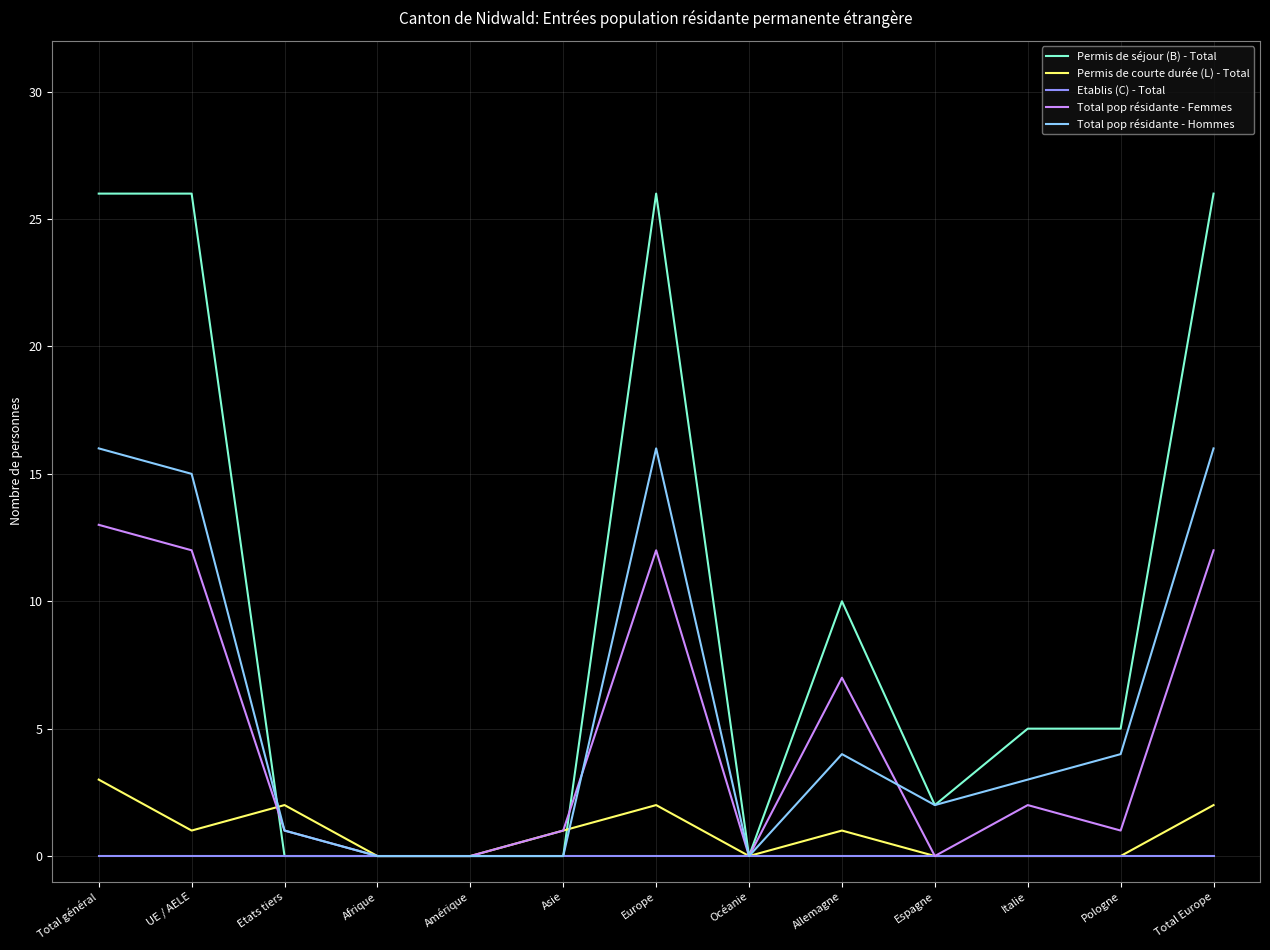

Rank the series by their maximum value, from highest to lowest.

Permis de séjour (B) - Total, Total pop résidante - Hommes, Total pop résidante - Femmes, Permis de courte durée (L) - Total, Etablis (C) - Total